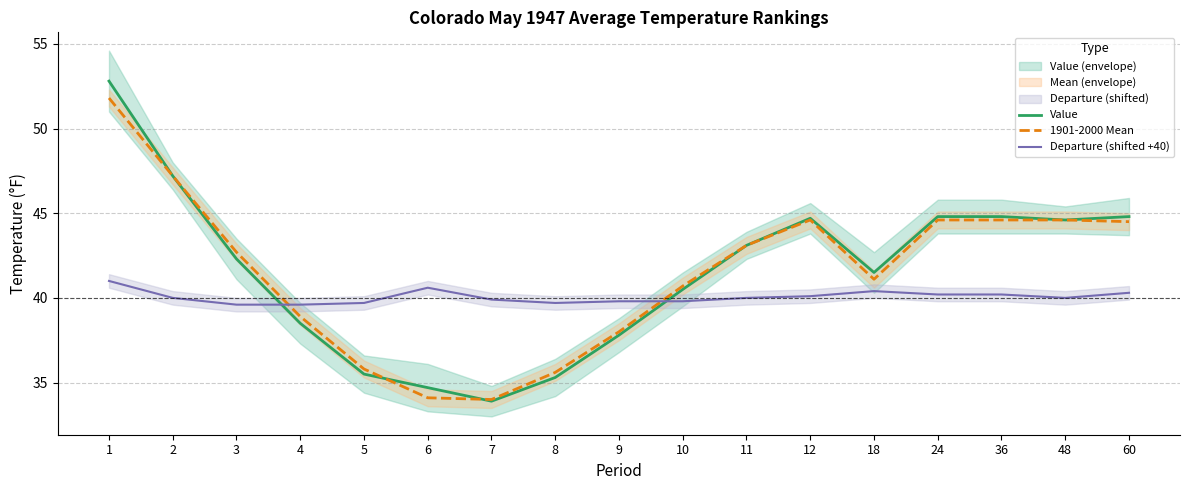

How many series are shown in this chart?

3